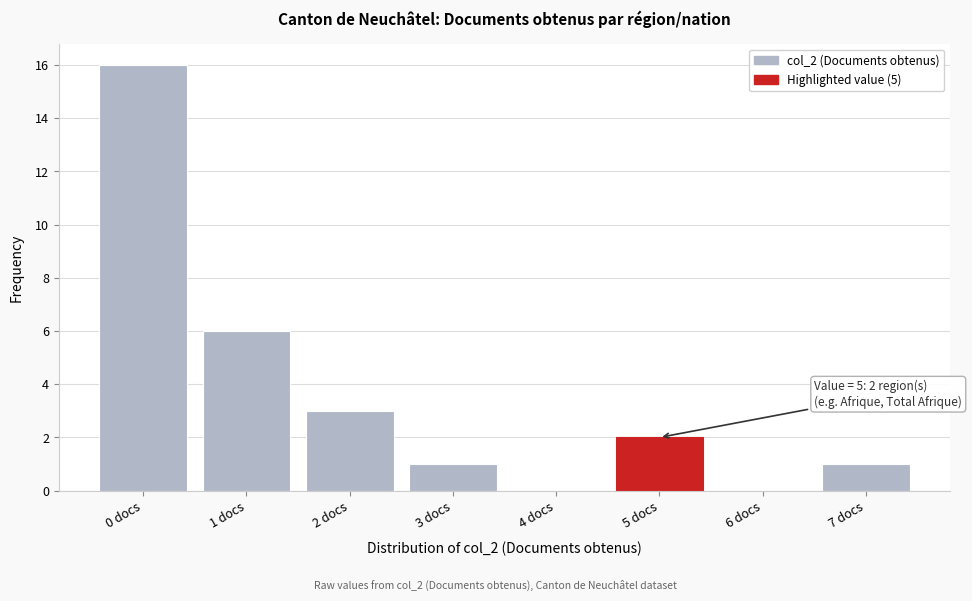

Over which range of the x-axis is the bar tallest?

-0.5 to 0.5